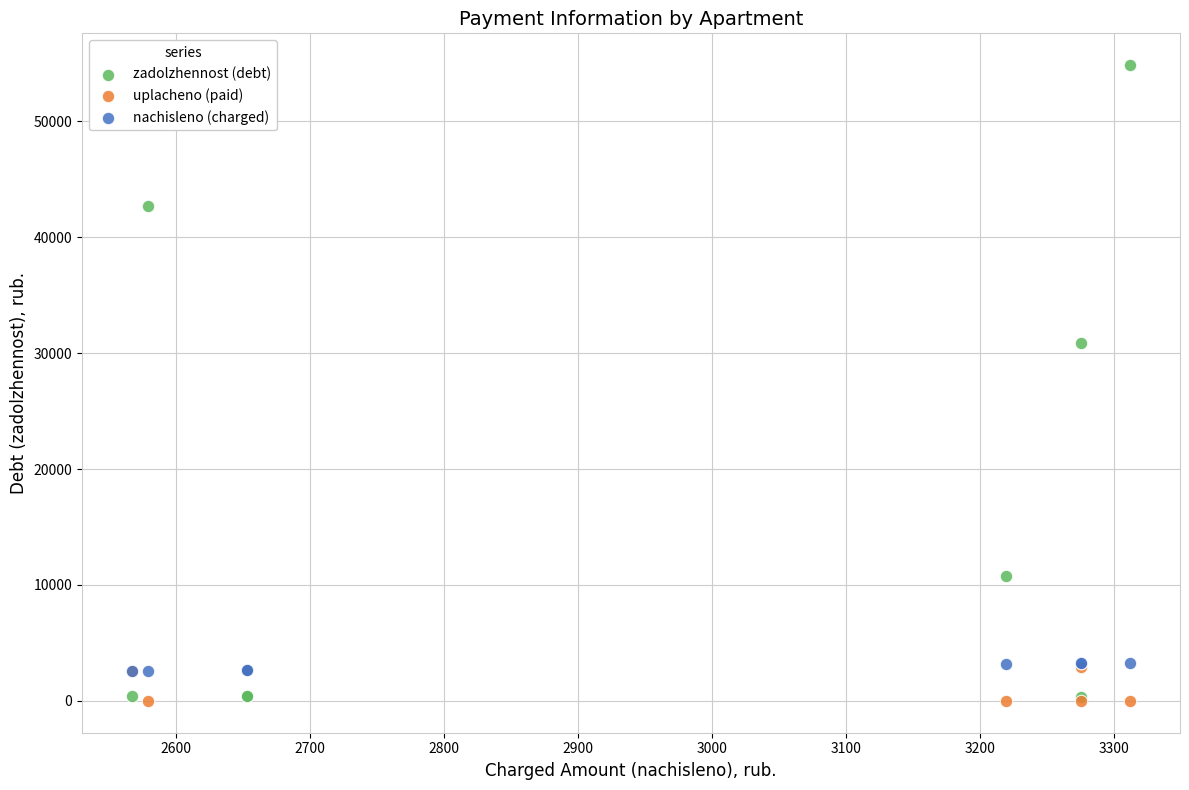

Across all series, what Y value is closest to 27420?

30896.9